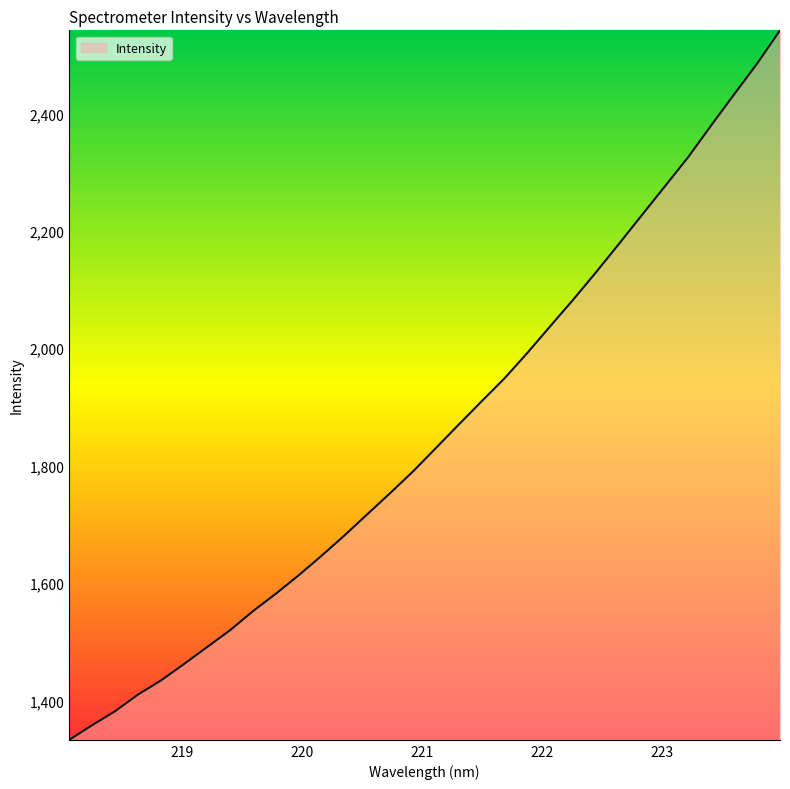

What is the greatest value displayed?

2541.3